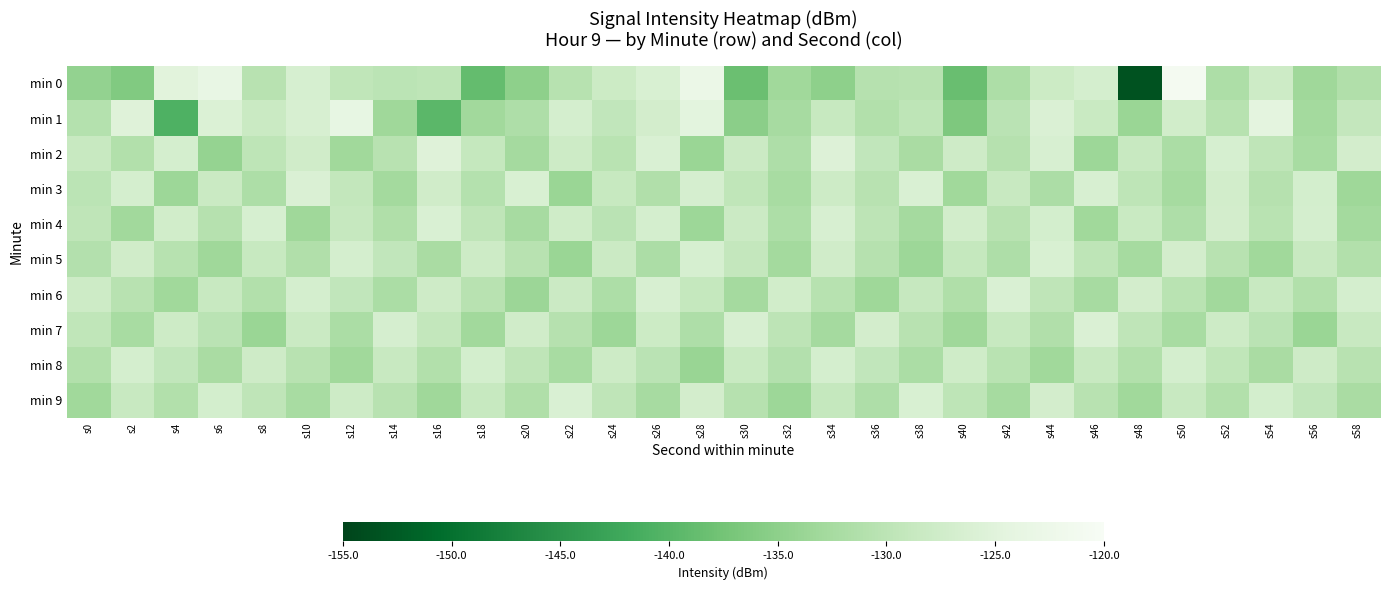

What is the smallest value displayed?

-153.4